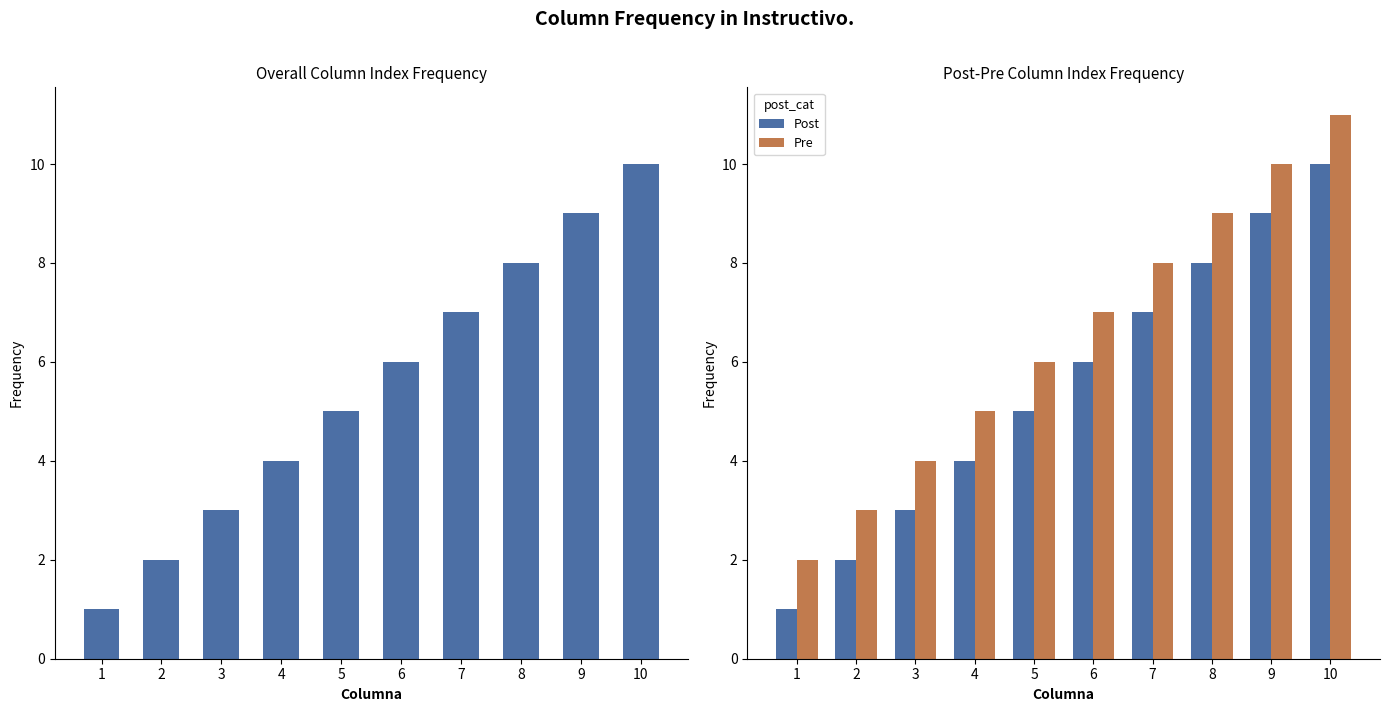

How many categories are shown in the chart?

10